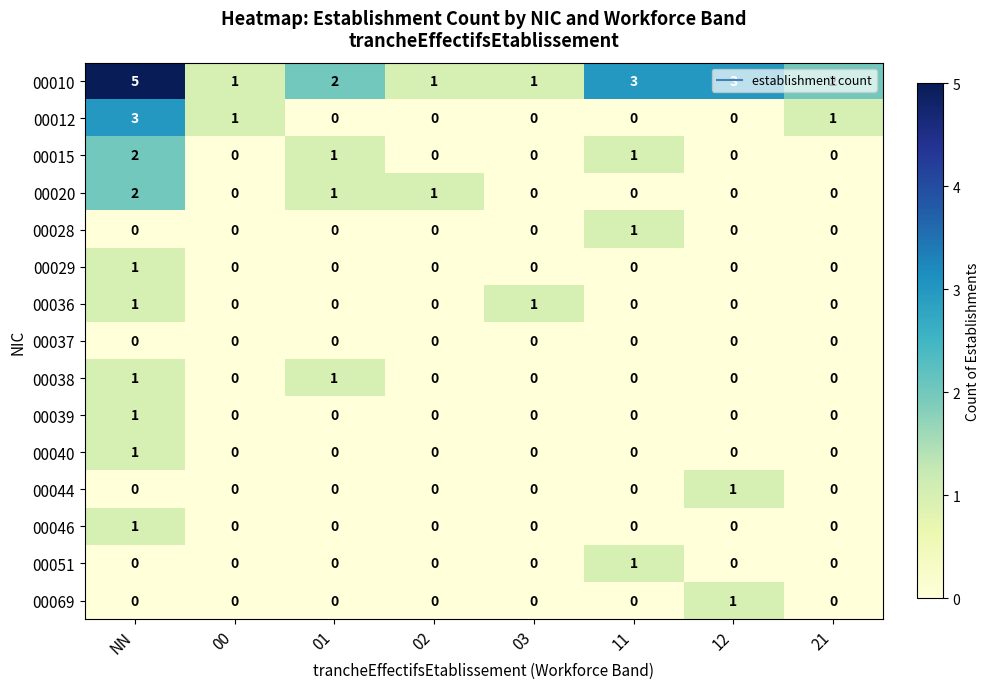

Which series has the widest spread of values?

00010